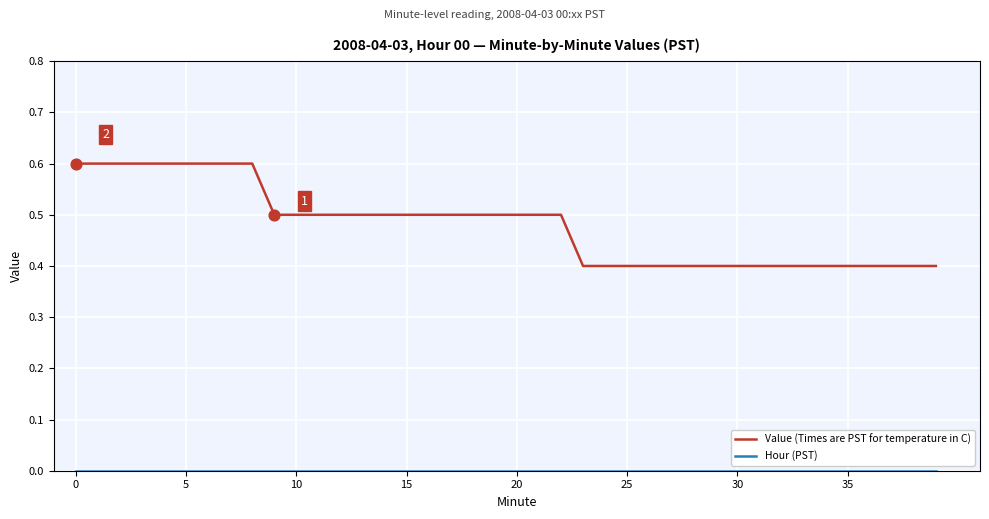

Which series has the widest spread of values?

Value (Times are PST for temperature in C)